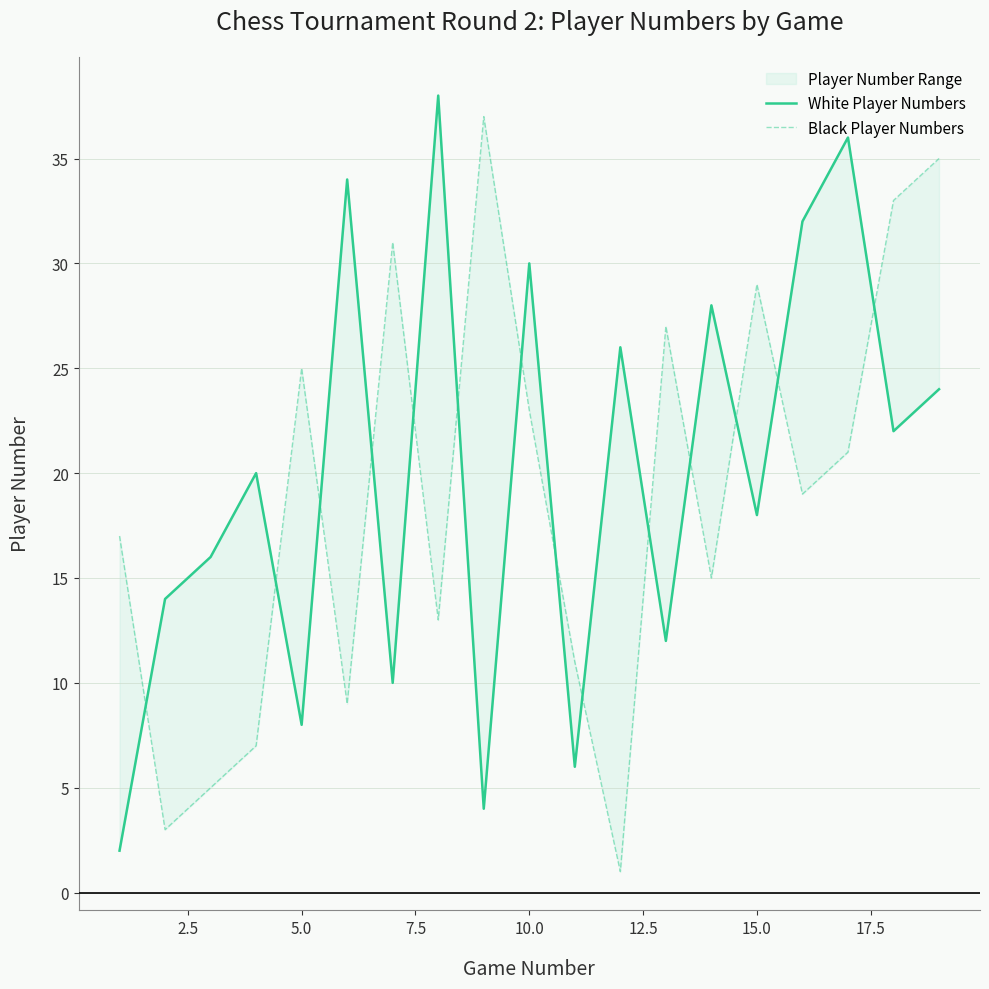

Which series has the largest total across all categories?

White Player Numbers